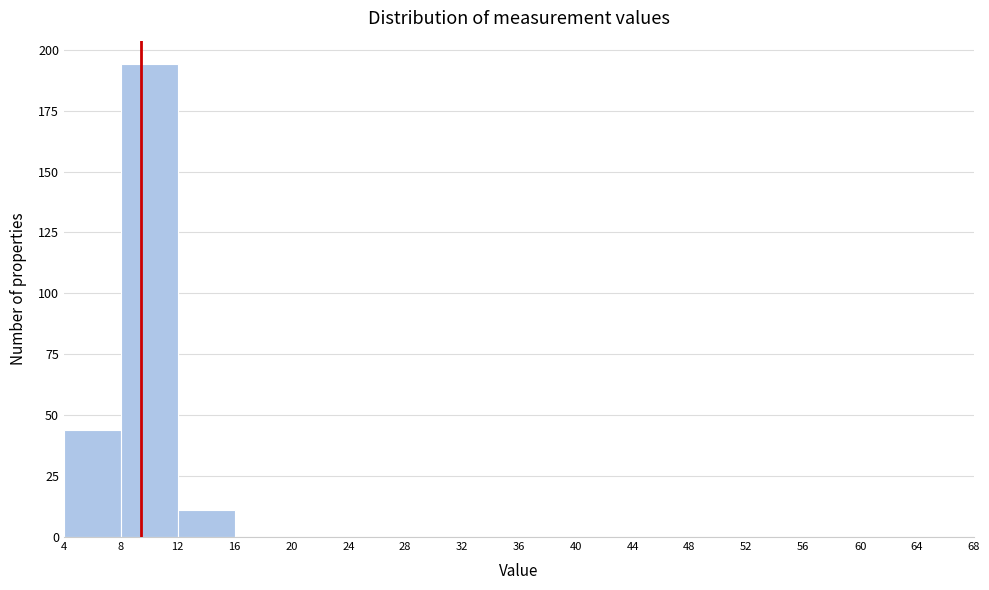

Which range on the x-axis has the tallest bar?

8 to 12